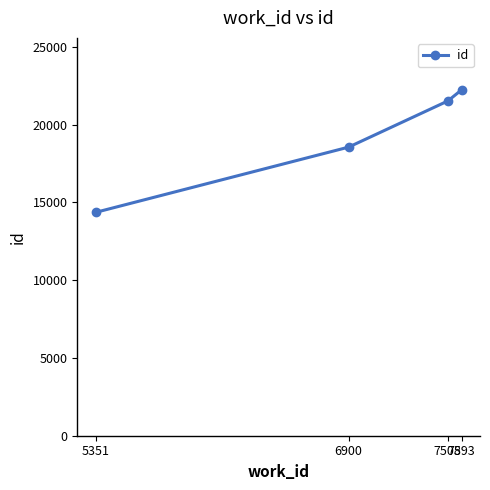

What is the difference between the maximum and minimum values?

7879